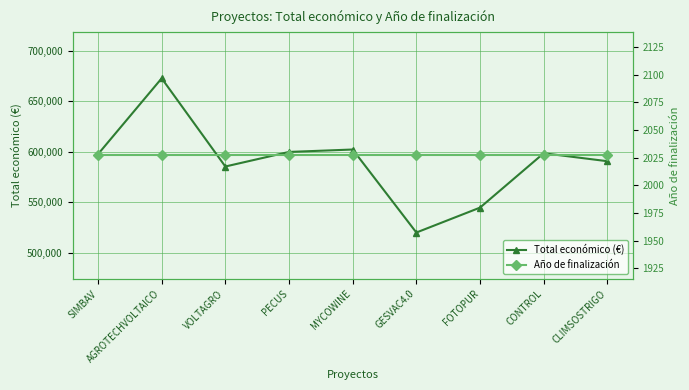

True or false: Año de finalización and Total económico (€) intersect in this chart.

False